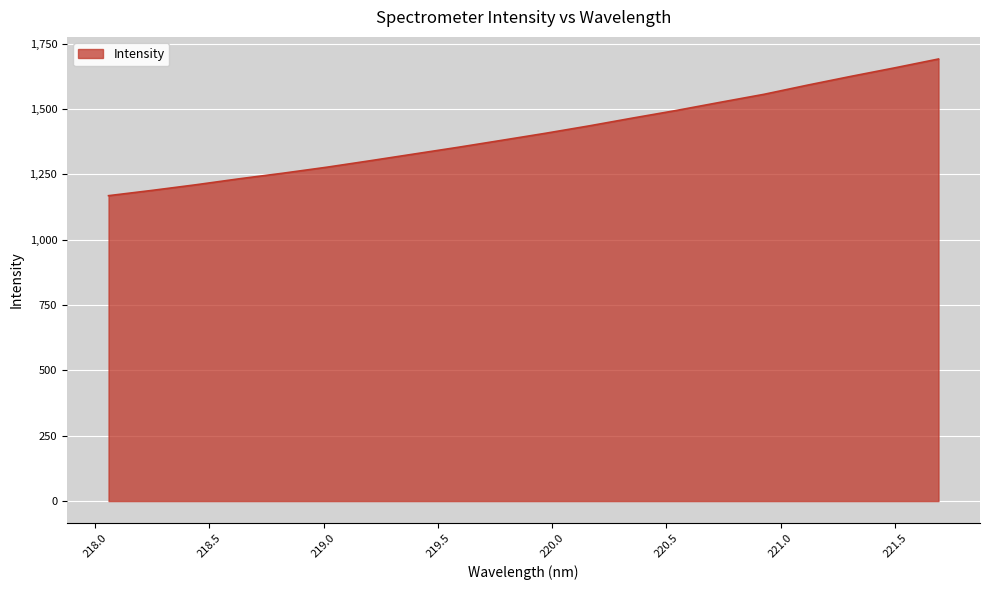

What is the smallest value displayed?

1168.8